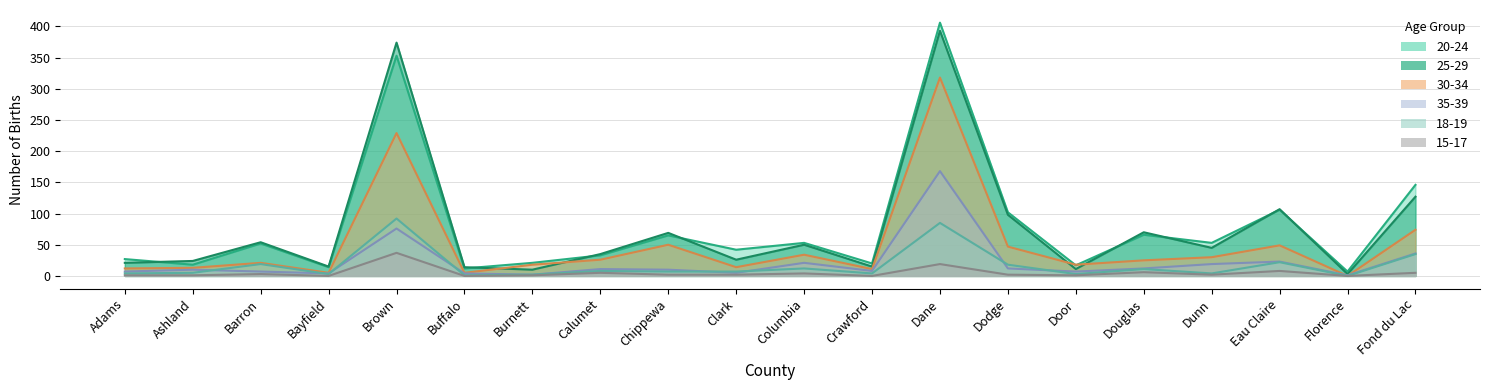

How many data points in 25-29 are above 45?

9